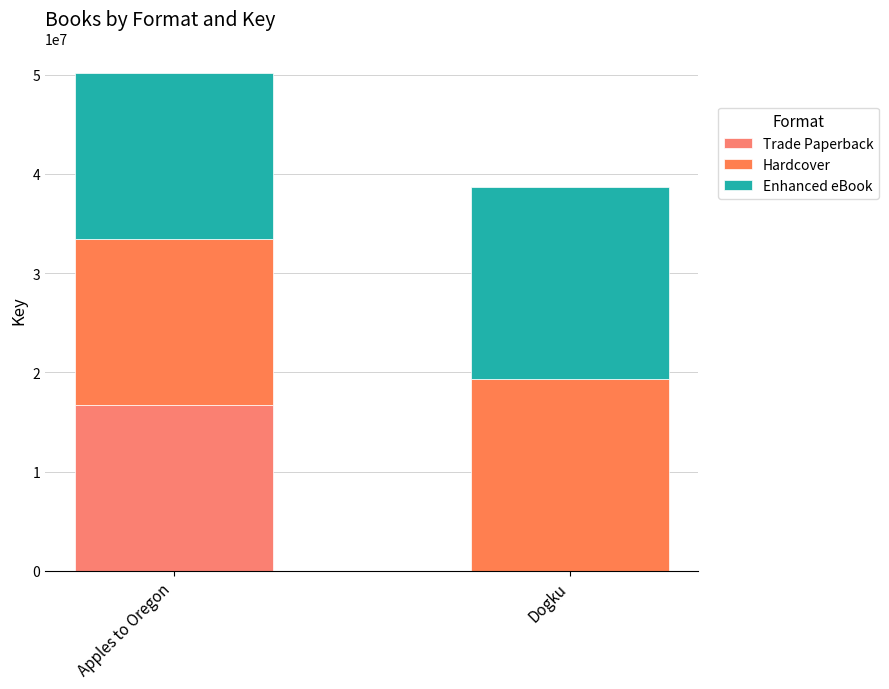

The Enhanced eBook series shows 30583643 at Dogku. True or false?

False